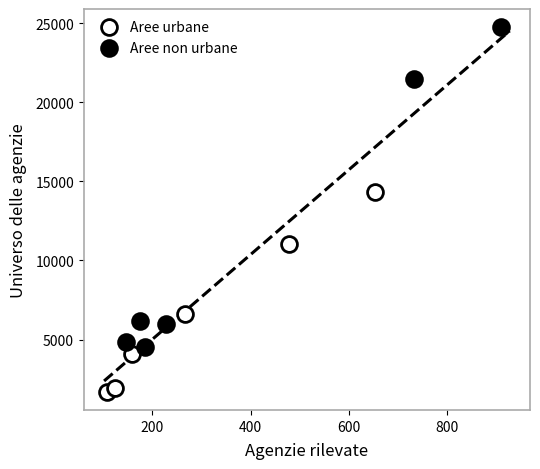

Which series contains the lowest Y value?

Aree urbane